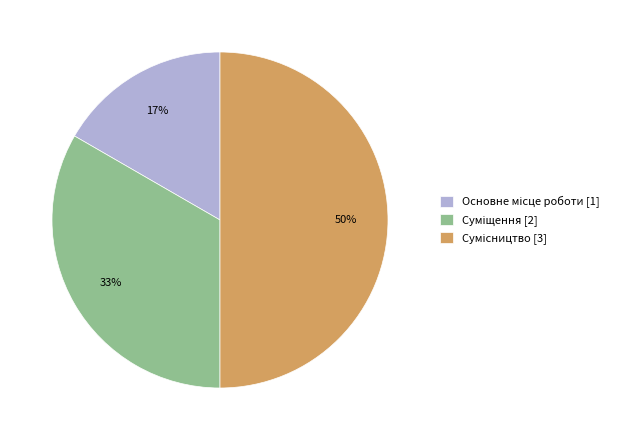

To the nearest percent, what is the average slice percentage?

33%